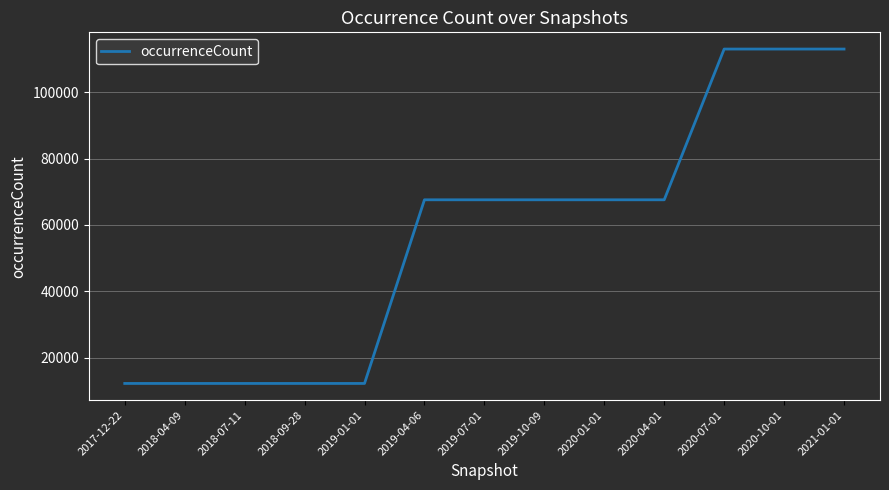

How many distinct data groups are displayed?

1